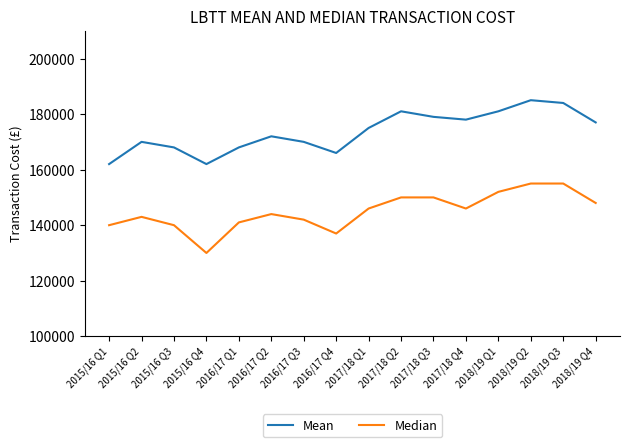

The value of Mean at 2015/16 Q3 is 168000. True or false?

True